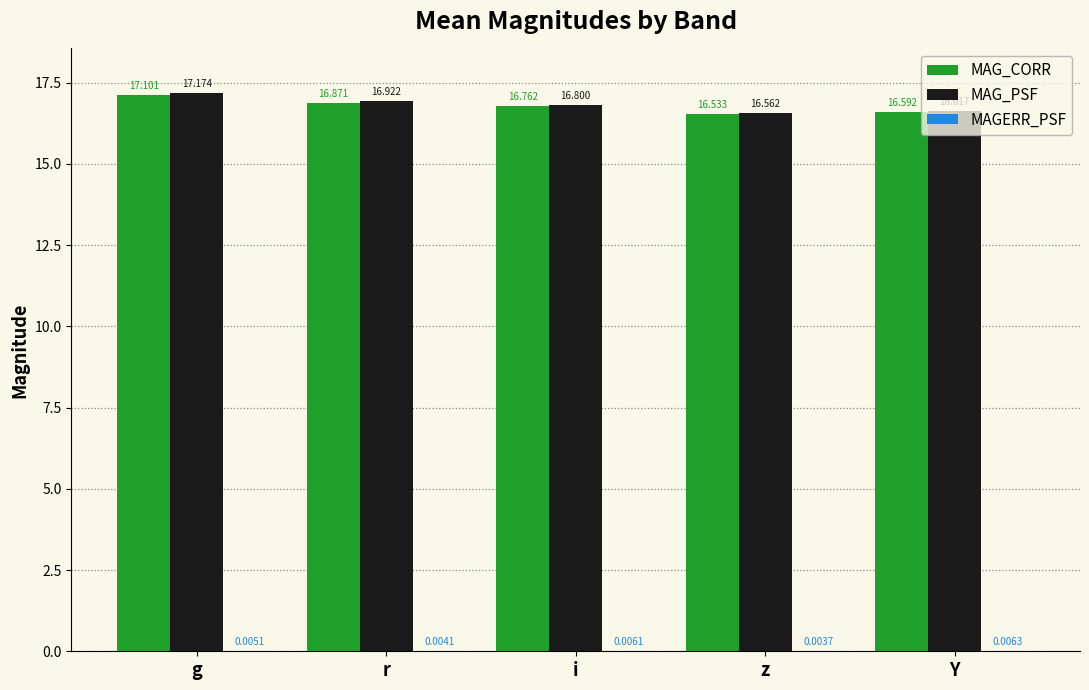

Which series has the largest total across all categories?

MAG_PSF